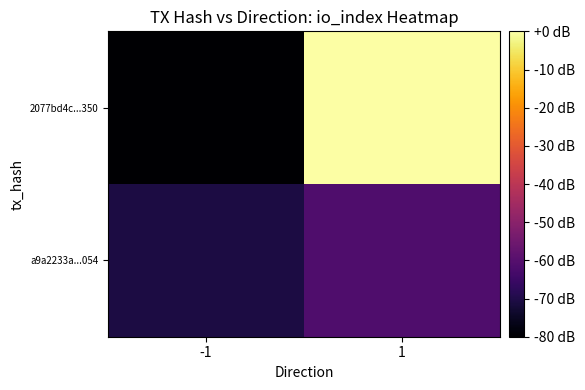

How many distinct data groups are displayed?

2